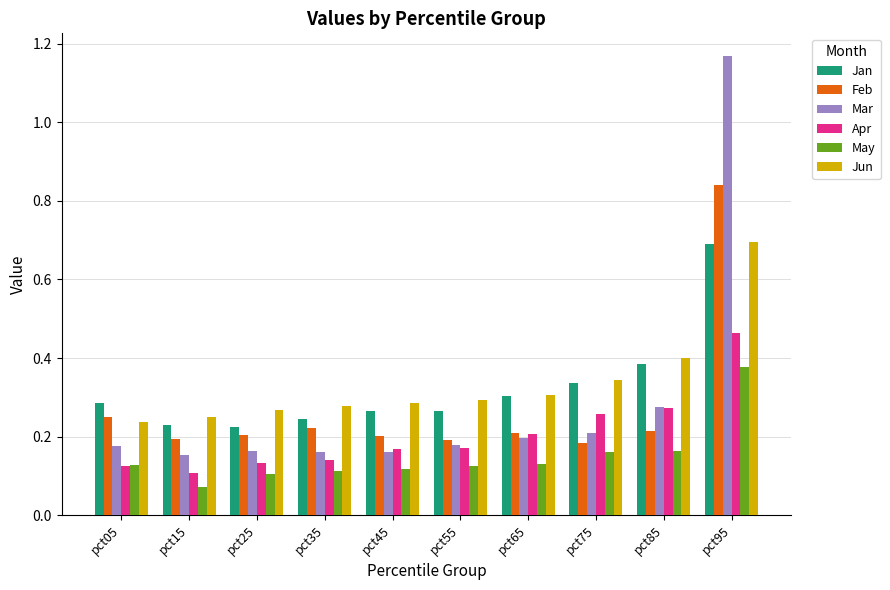

At which category does the chart reach its minimum across all series?

pct15